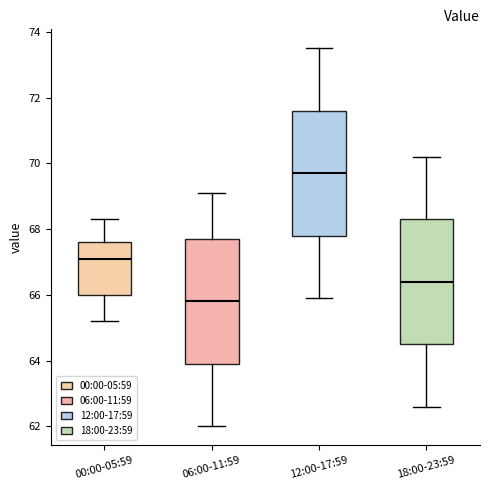

Where does the median line of the box for 00:00-05:59 sit on the y-axis? The values are not printed on the chart, so give them approximately, as read against the axis.

67.2